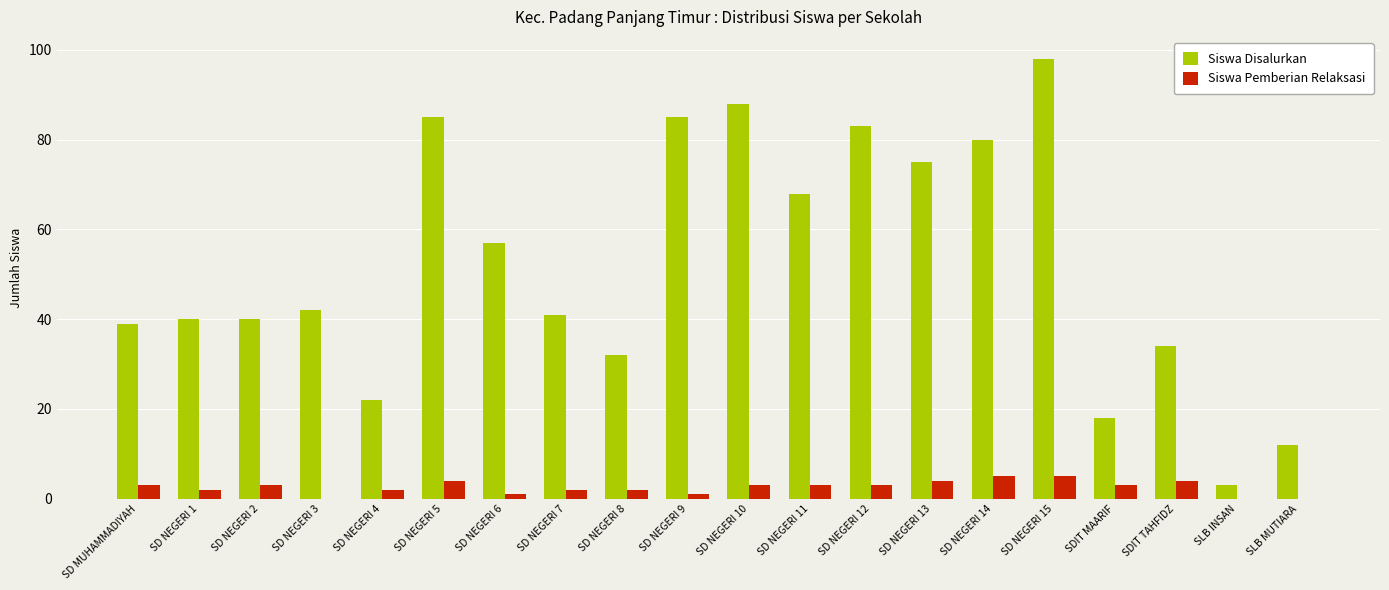

Count the number of data series in this chart.

2